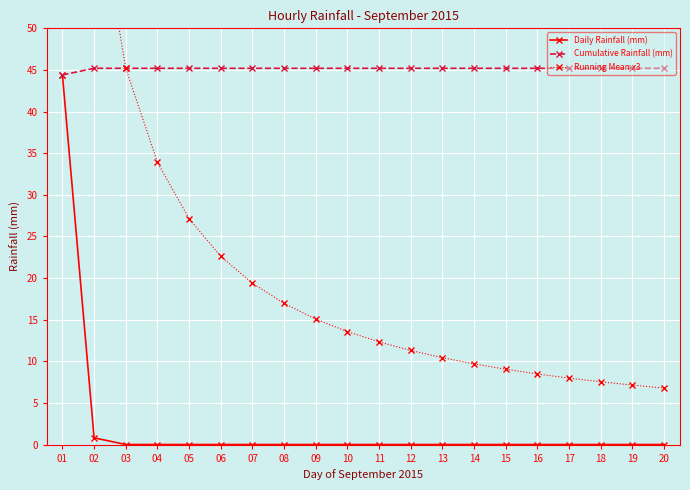

Does the chart display data point markers on the line(s)?

Yes